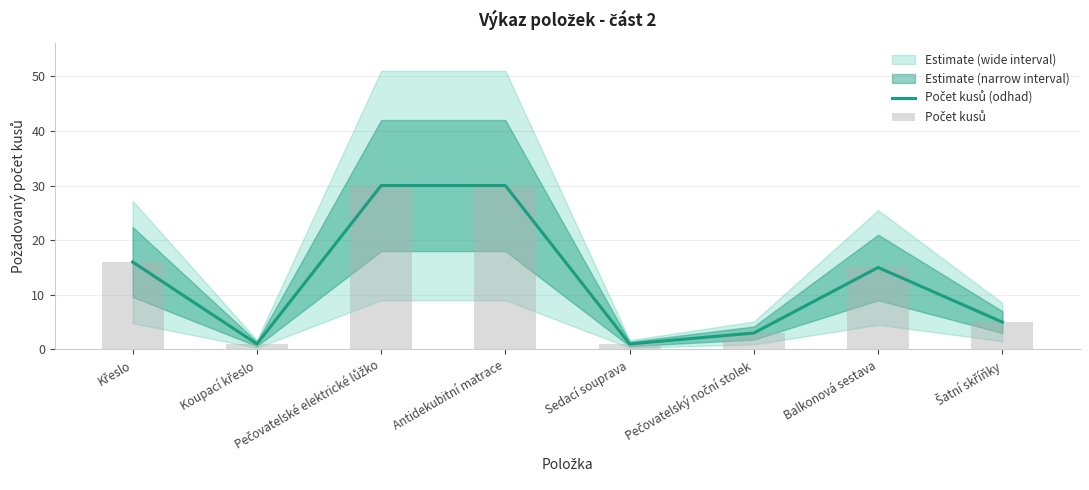

Rank the series at Pečovatelský noční stolek from highest to lowest value.

Počet kusů (odhad), Počet kusů